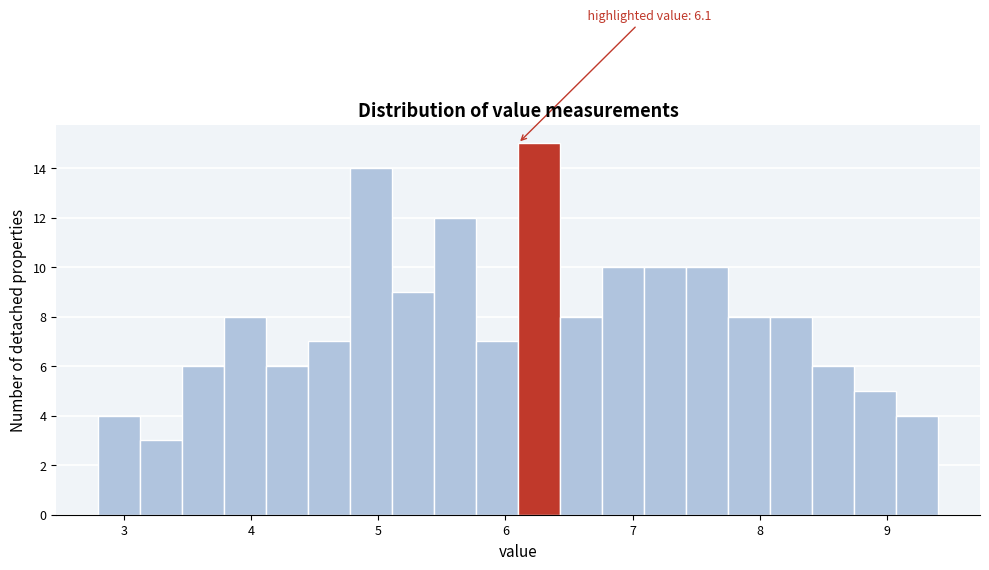

Read against the x-axis, roughly where is the centre of the tallest bar?

6.3